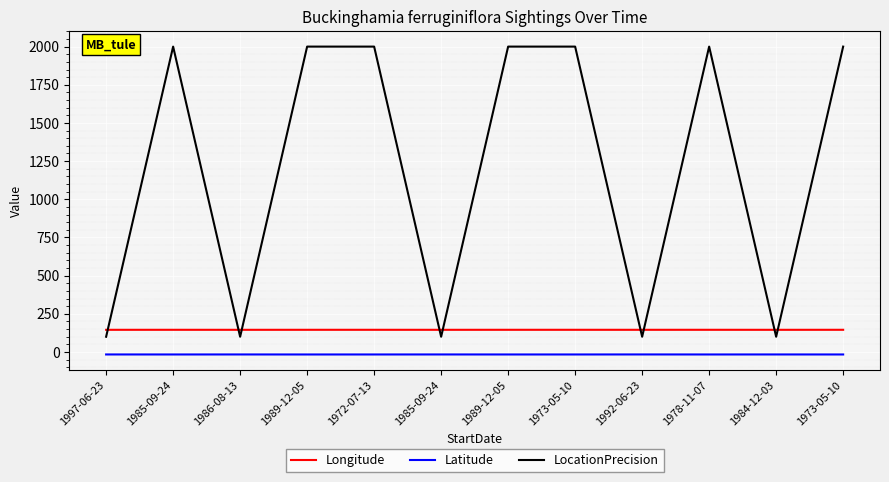

Is this an area chart (filled region under the line)?

No